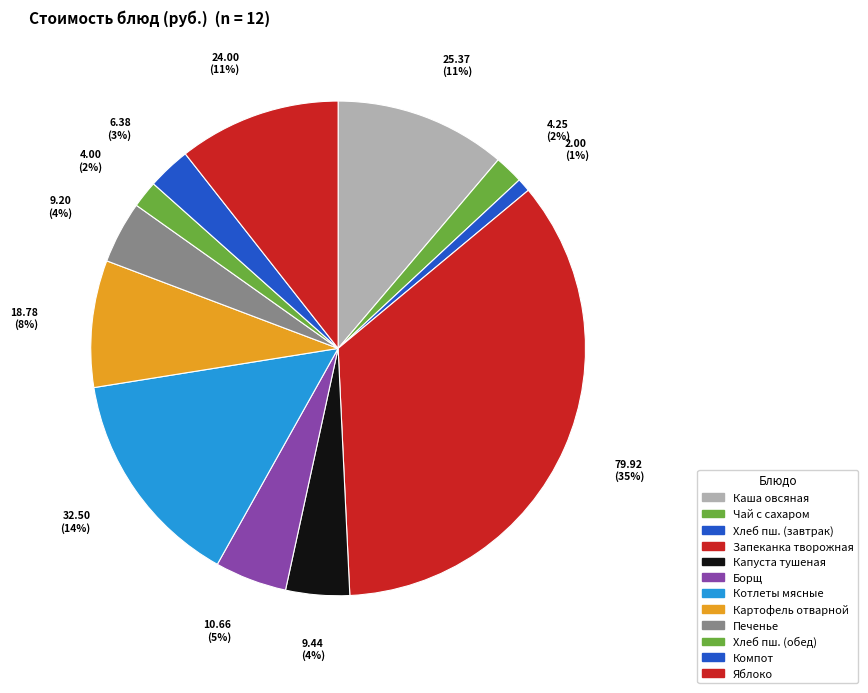

Count the number of slices in the pie.

12